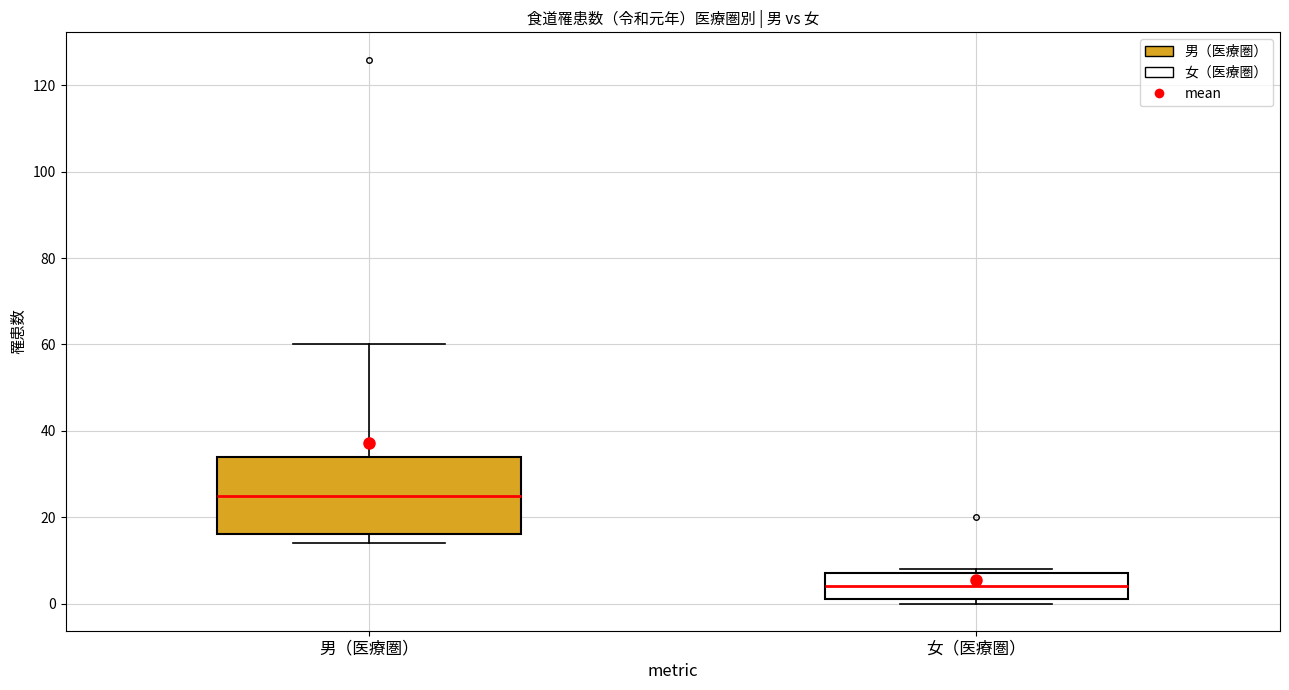

Reading left to right, read every box against the y-axis: the position of its median line, the range the box covers, and the ends of its whiskers. The values are not printed on the chart, so give them approximately, as read against the axis.

男（医療圏）: median 26, box 16 to 34, whiskers 14 to 60
女（医療圏）: median 4, box 2 to 8, whiskers 0 to 8 (just above the box's upper edge)